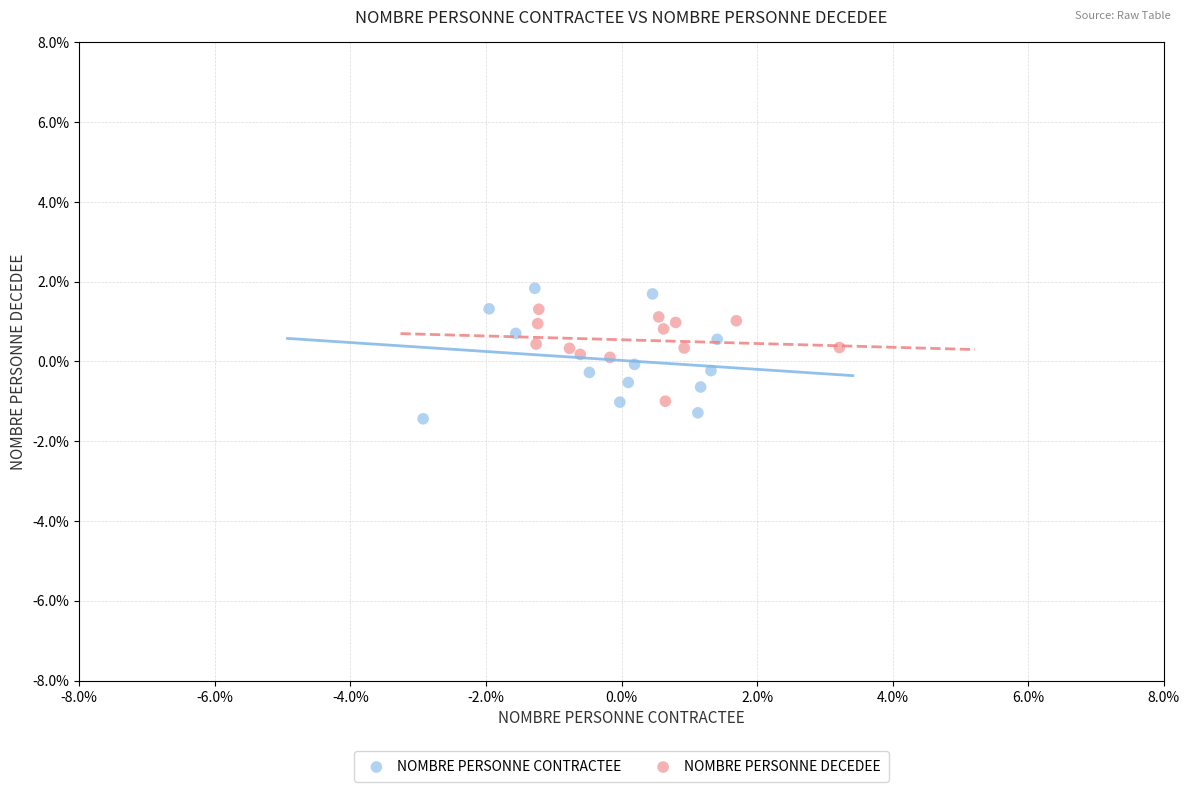

What are all the series names shown in the legend?

NOMBRE PERSONNE CONTRACTEE, NOMBRE PERSONNE DECEDEE